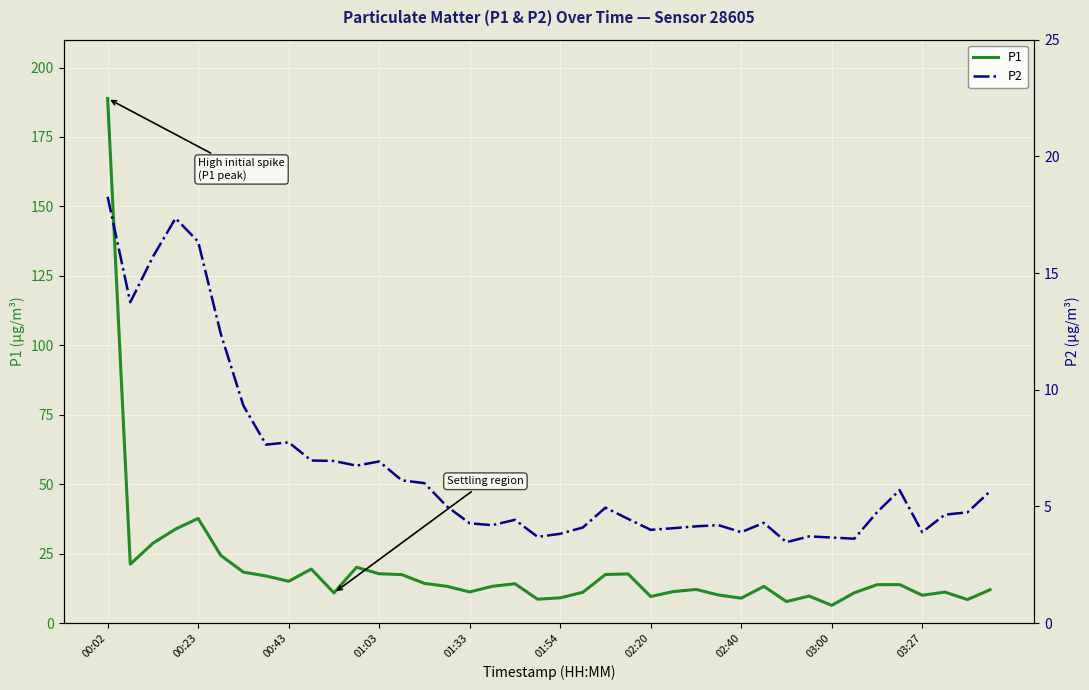

How many interior local valleys does the P2 series have?

10